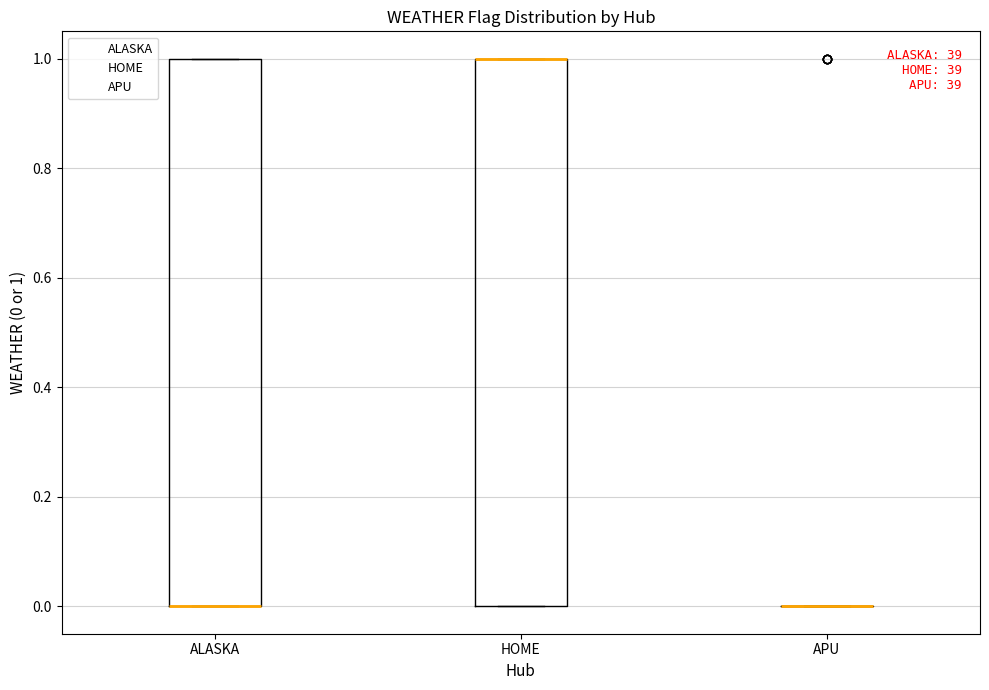

Where is the lower edge of the box for HOME on the y-axis? The values are not printed on the chart, so give them approximately, as read against the axis.

0